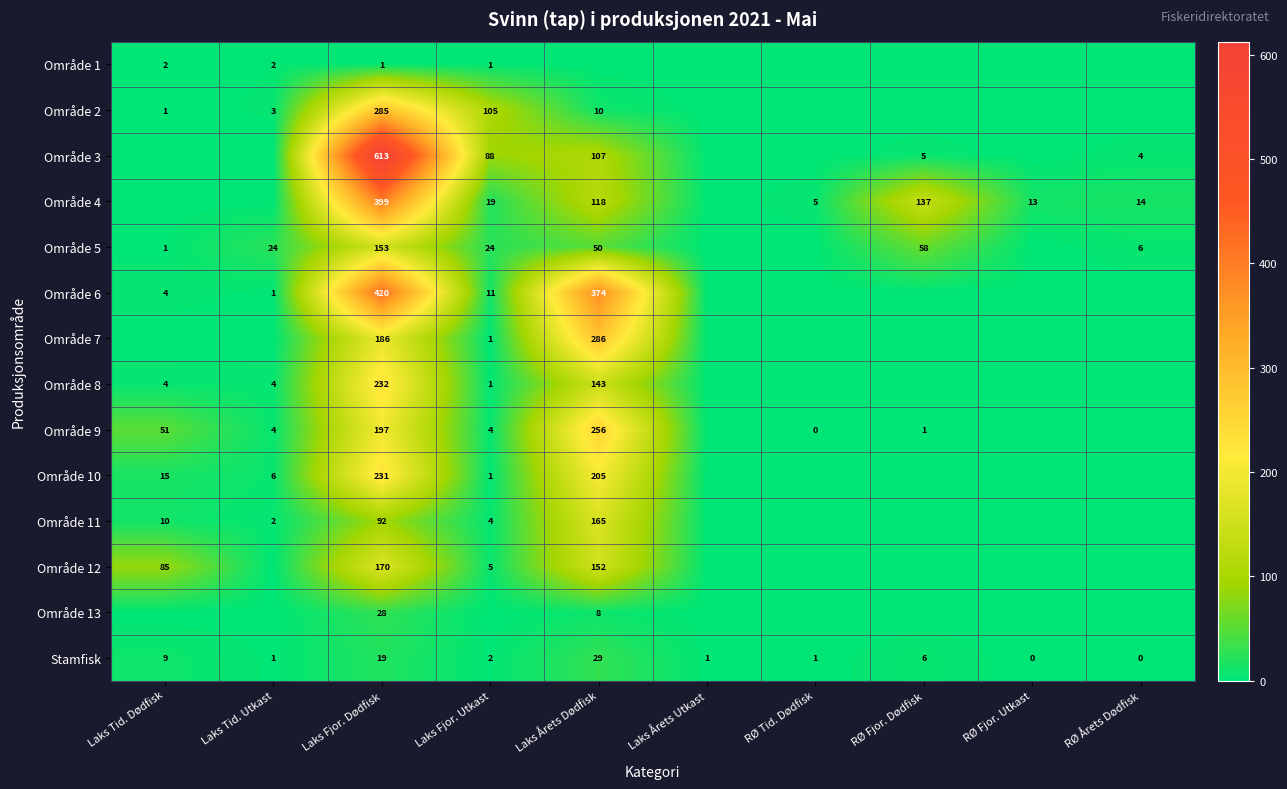

Rank the series at Laks Fjor. Dødfisk from highest to lowest value.

Område 3, Område 6, Område 4, Område 2, Område 8, Område 10, Område 9, Område 7, Område 12, Område 5, Område 11, Område 13, Stamfisk, Område 1